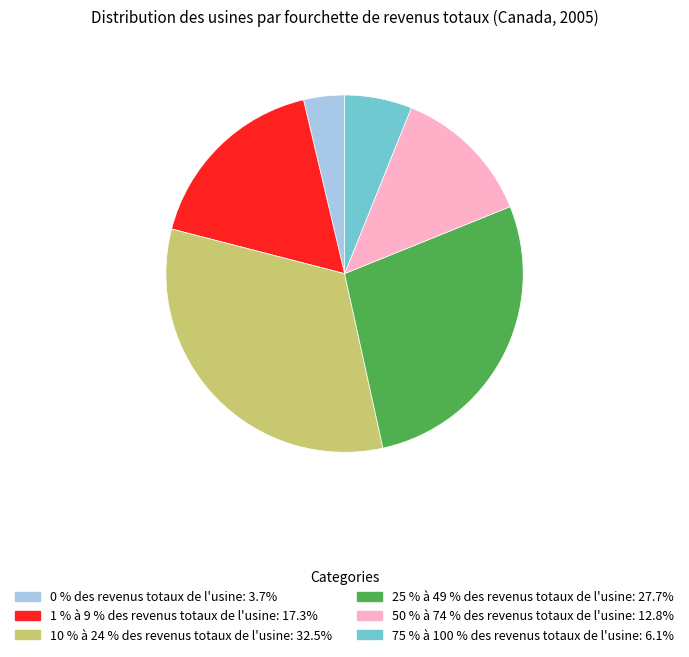

Combined, do 1 % à 9 % des revenus totaux de l'usine and 75 % à 100 % des revenus totaux de l'usine account for over 50%?

No